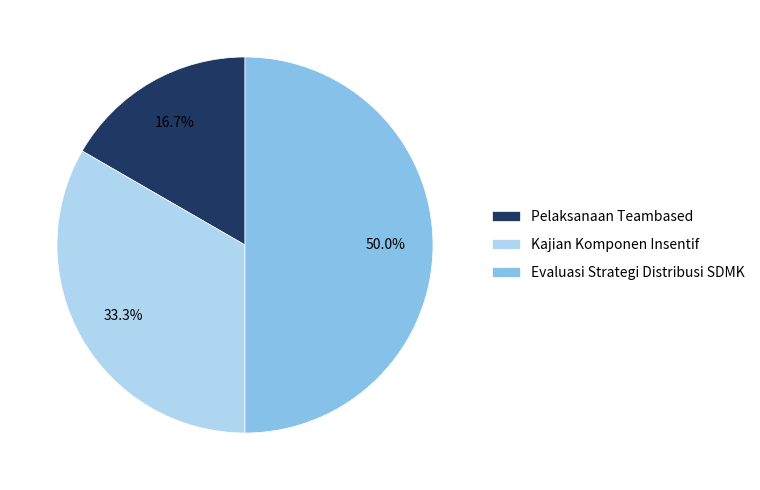

Approximately how many times larger is the value at Pelaksanaan Teambased compared to Evaluasi Strategi Distribusi SDMK?

0.3